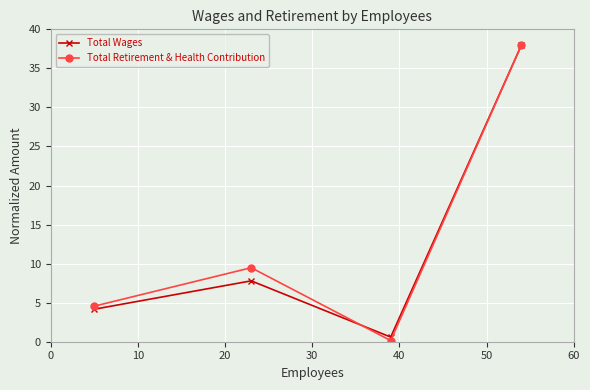

What are all the series names shown in the legend?

Total Wages, Total Retirement & Health Contribution